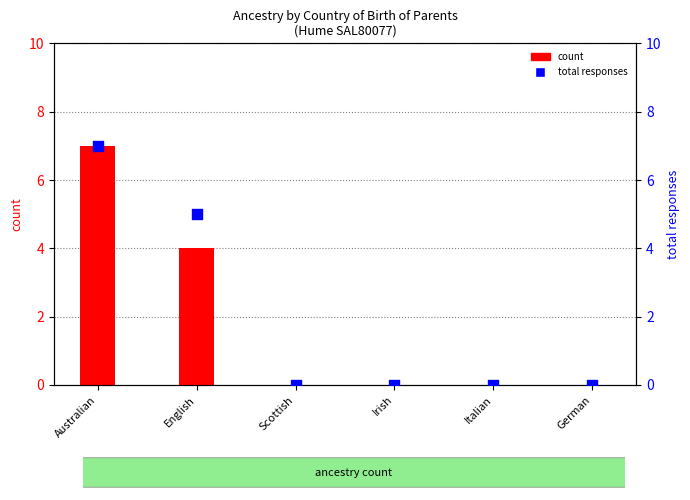

Which series reaches the maximum Y coordinate?

Both parents born in Australia